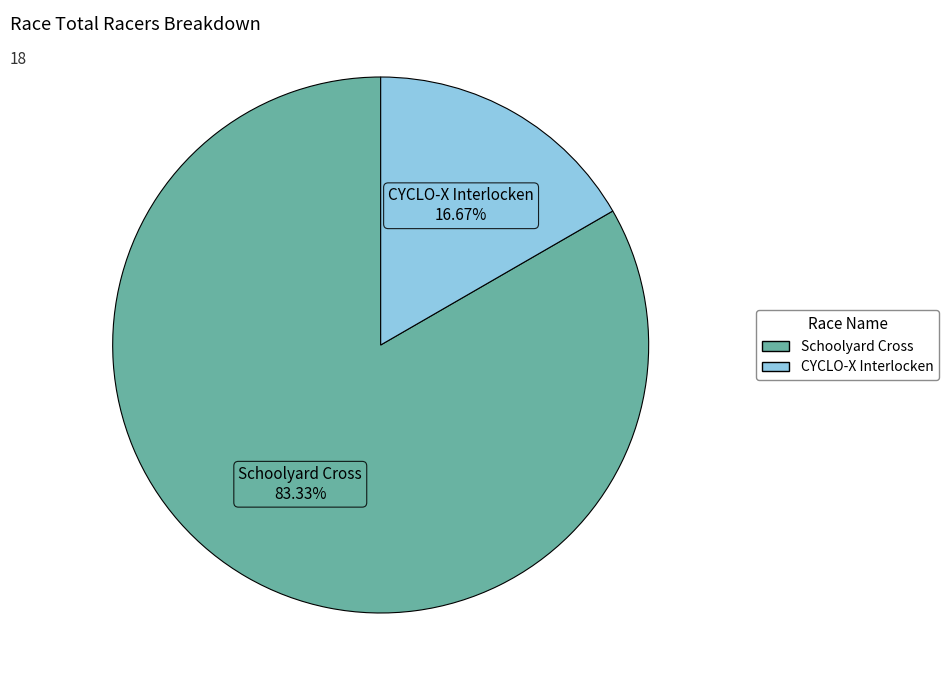

Combined, do Schoolyard Cross and CYCLO-X Interlocken account for over 50%?

Yes